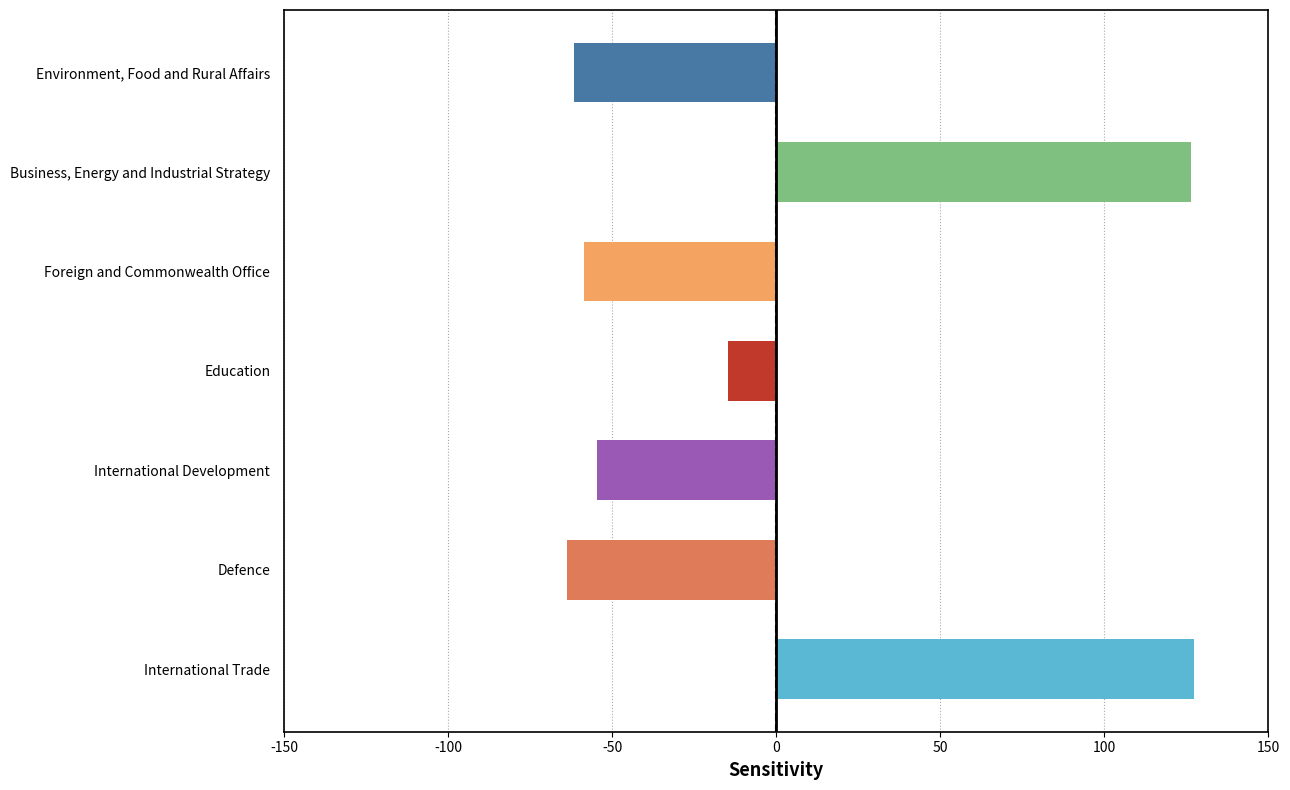

What is the minimum value shown in the chart?

-63.7